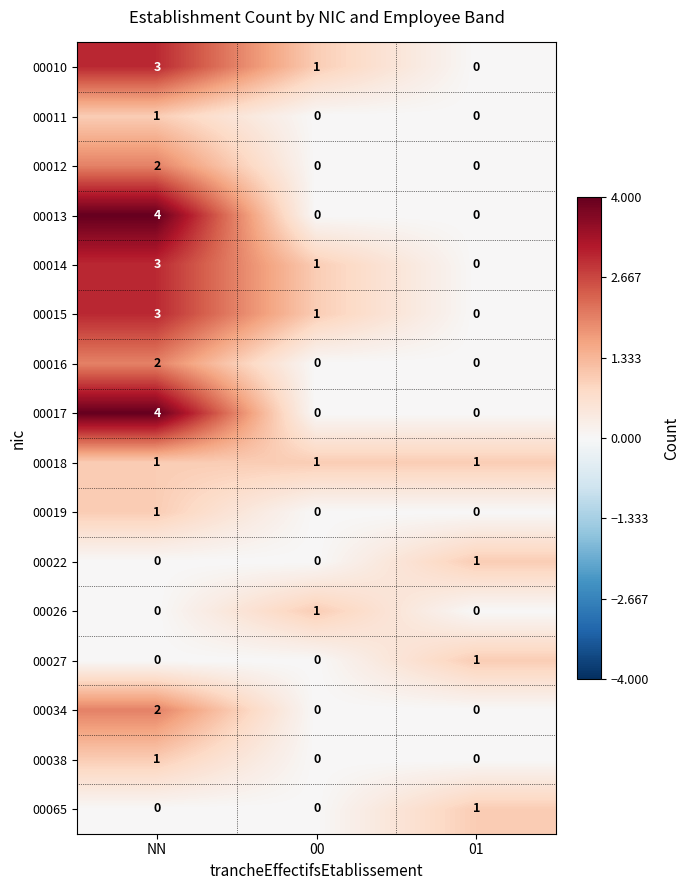

Rank the categories by 00015 value from lowest to highest.

01, 00, NN